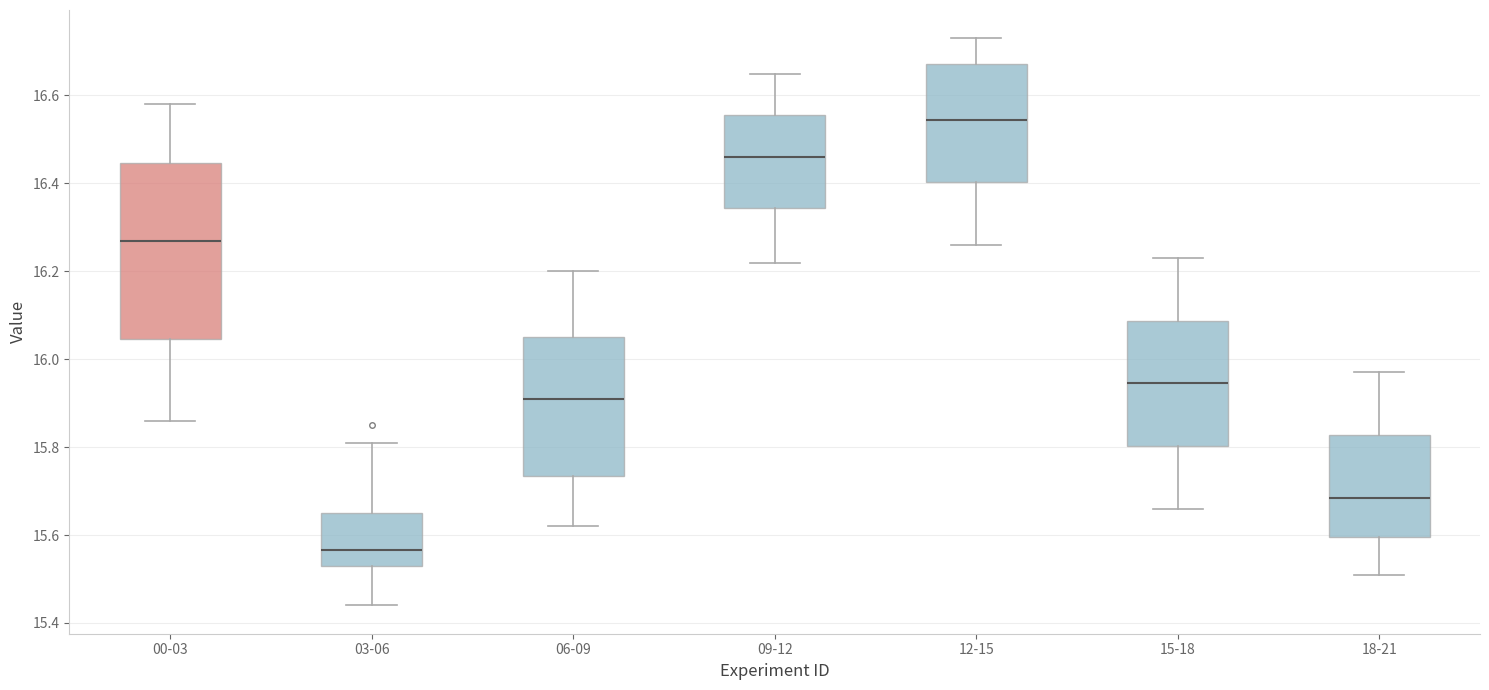

Reading left to right, read every box against the y-axis: the position of its median line, the range the box covers, and the ends of its whiskers. The values are not printed on the chart, so give them approximately, as read against the axis.

00-03: median 16.28, box 16.04 to 16.44, whiskers 15.86 to 16.58
03-06: median 15.56, box 15.54 to 15.66, whiskers 15.44 to 15.82
06-09: median 15.92, box 15.74 to 16.06, whiskers 15.62 to 16.20
09-12: median 16.46, box 16.34 to 16.56, whiskers 16.22 to 16.66
12-15: median 16.54, box 16.40 to 16.68, whiskers 16.26 to 16.74
15-18: median 15.94, box 15.80 to 16.08, whiskers 15.66 to 16.24
18-21: median 15.68, box 15.60 to 15.82, whiskers 15.52 to 15.98